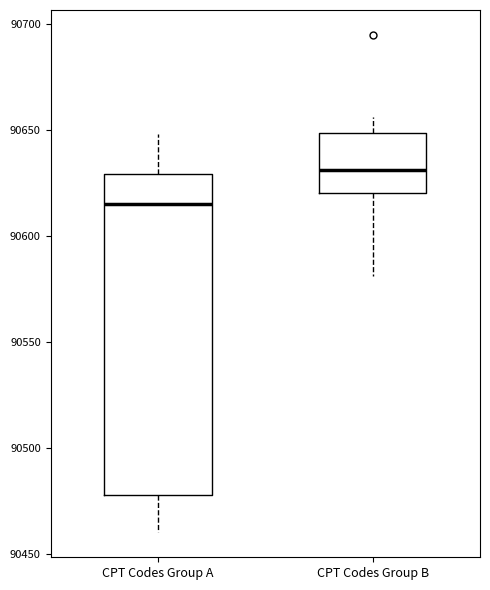

Comparing the boxes themselves (not the whiskers), which one is the tallest?

CPT Codes Group A